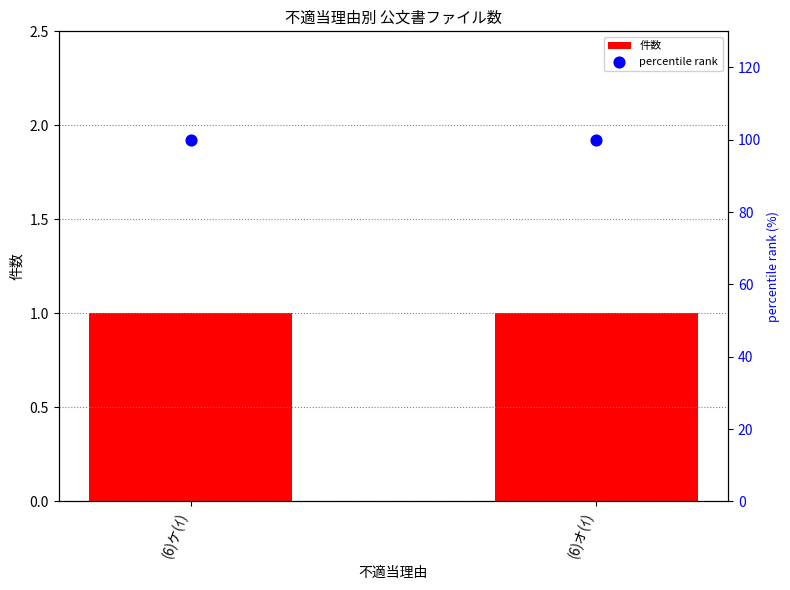

What are all the series names shown in the legend?

件数, percentile rank